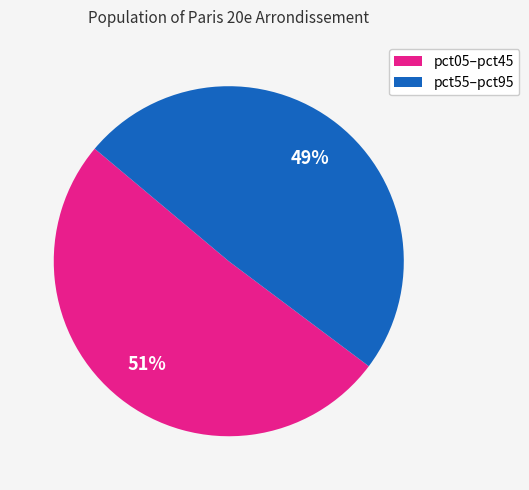

Does any single category account for the majority?

Yes